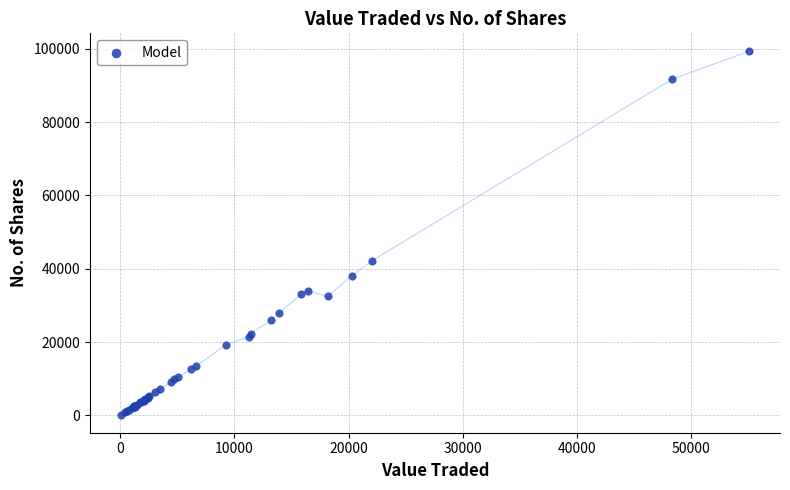

What Y value in the scatter plot is closest to 49733?

42204